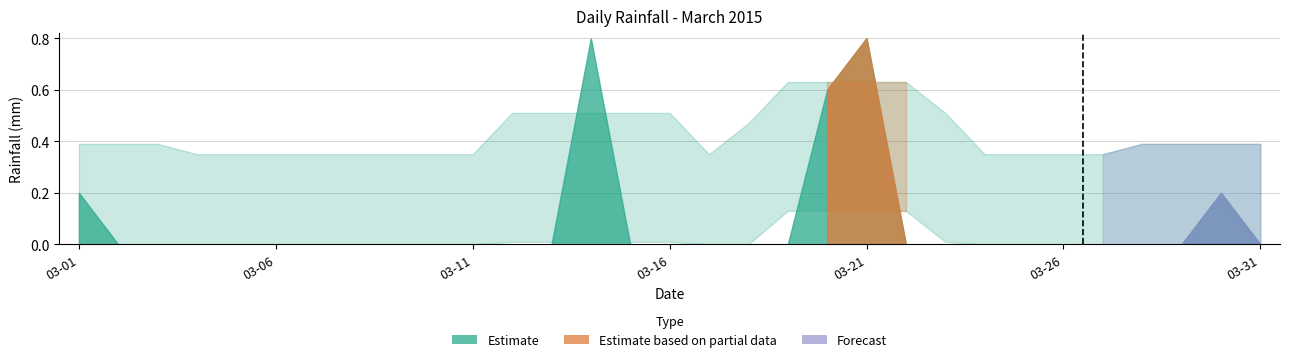

Reading right to left, transcribe all the data shown in this chart.

2015-03-31=0.0	2015-03-30=0.2	2015-03-29=0.0	2015-03-28=0.0	2015-03-27=0.0	2015-03-26=0.0	2015-03-25=0.0	2015-03-24=0.0	2015-03-23=0.0	2015-03-22=0.0	2015-03-21=0.8	2015-03-20=0.6	2015-03-19=0.0	2015-03-18=0.0	2015-03-17=0.0	2015-03-16=0.0	2015-03-15=0.0	2015-03-14=0.8	2015-03-13=0.0	2015-03-12=0.0	2015-03-11=0.0	2015-03-10=0.0	2015-03-09=0.0	2015-03-08=0.0	2015-03-07=0.0	2015-03-06=0.0	2015-03-05=0.0	2015-03-04=0.0	2015-03-03=0.0	2015-03-02=0.0	2015-03-01=0.2